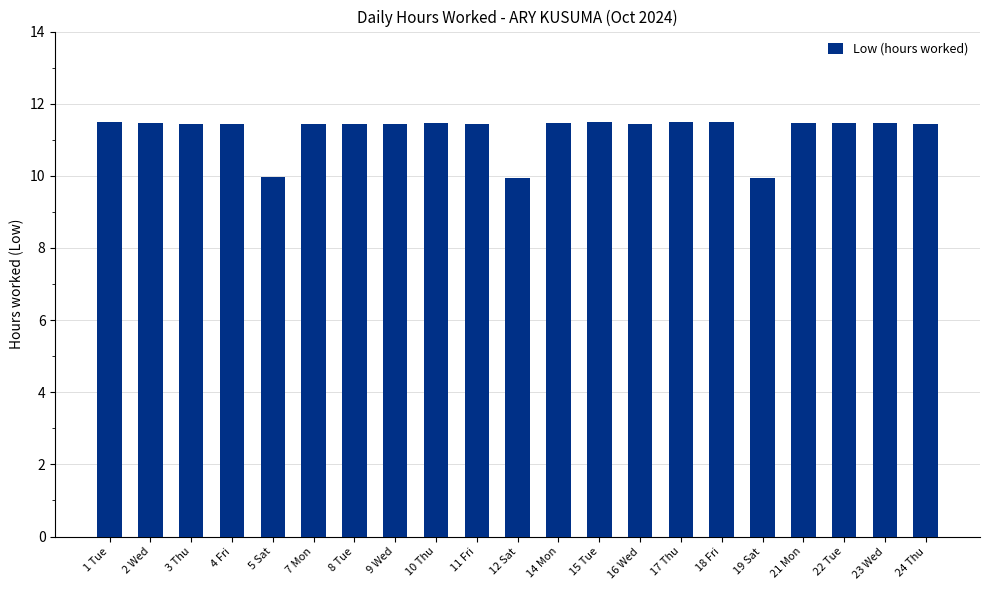

Does the chart contain any negative values?

No